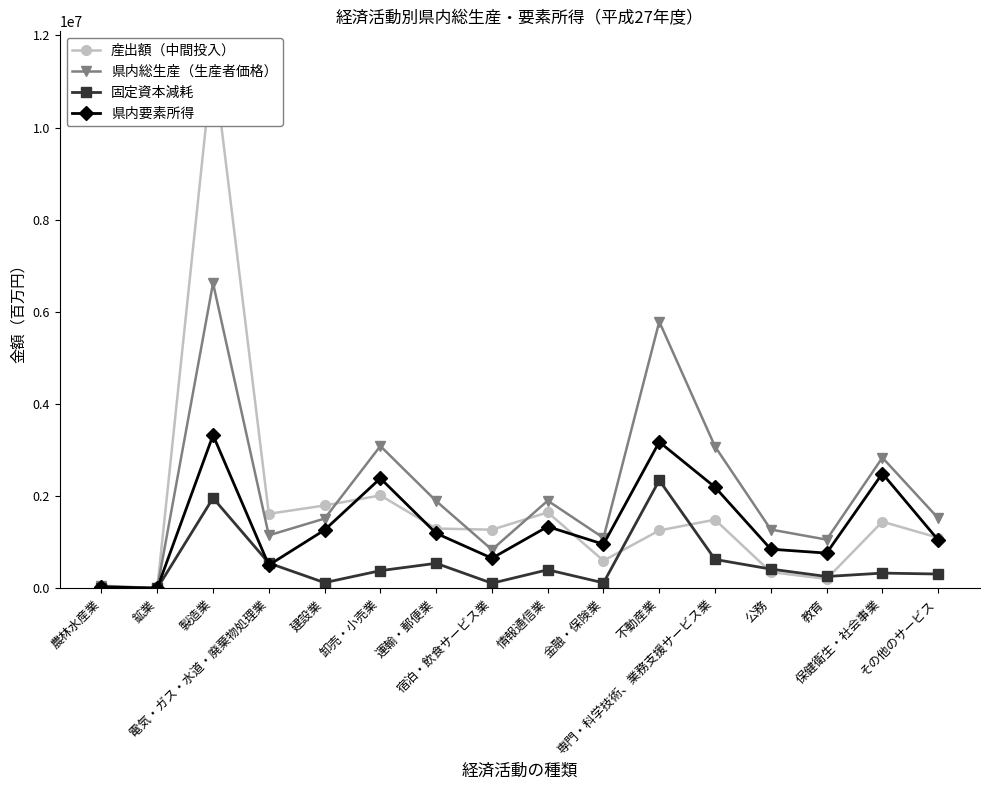

How many interior local valleys does the 県内総生産（生産者価格） series have?

5